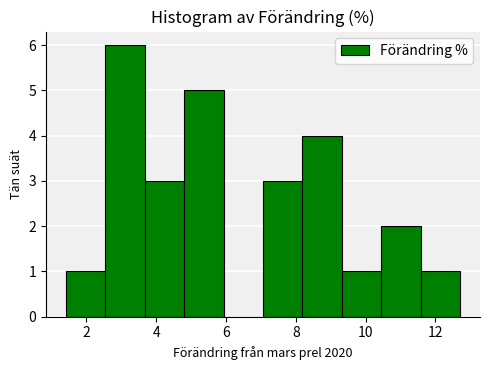

Reading left to right, list every bar in this chart as the range it spans on the x-axis followed by its height. Neither the bar edges nor the heights are printed on the chart, so give them approximately, as read against the axes.

1.4 to 2.6: 1
2.6 to 3.6: 6
3.6 to 4.8: 3
4.8 to 6.0: 5
6.0 to 7.0: 0
7.0 to 8.2: 3
8.2 to 9.4: 4
9.4 to 10.4: 1
10.4 to 11.6: 2
11.6 to 12.8: 1